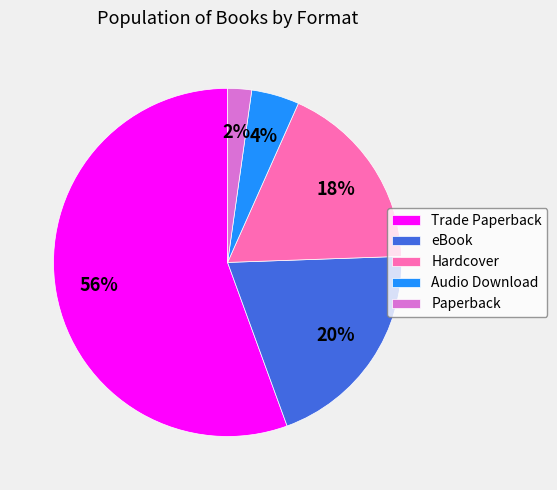

What is the smallest slice in the pie chart?

Paperback